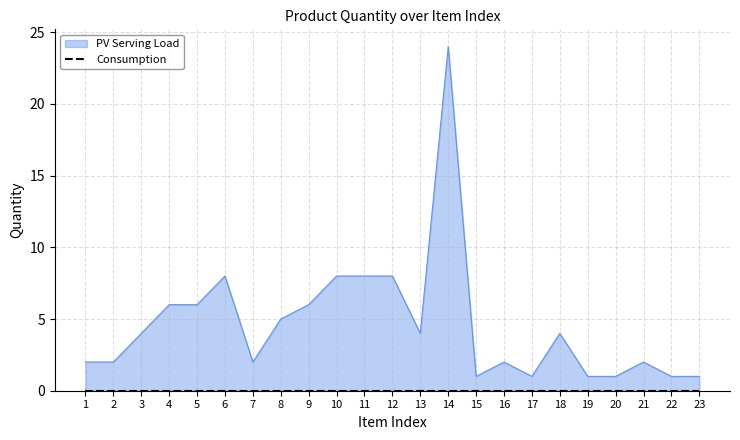

The chart shows a value of 13 at 6. True or false?

False